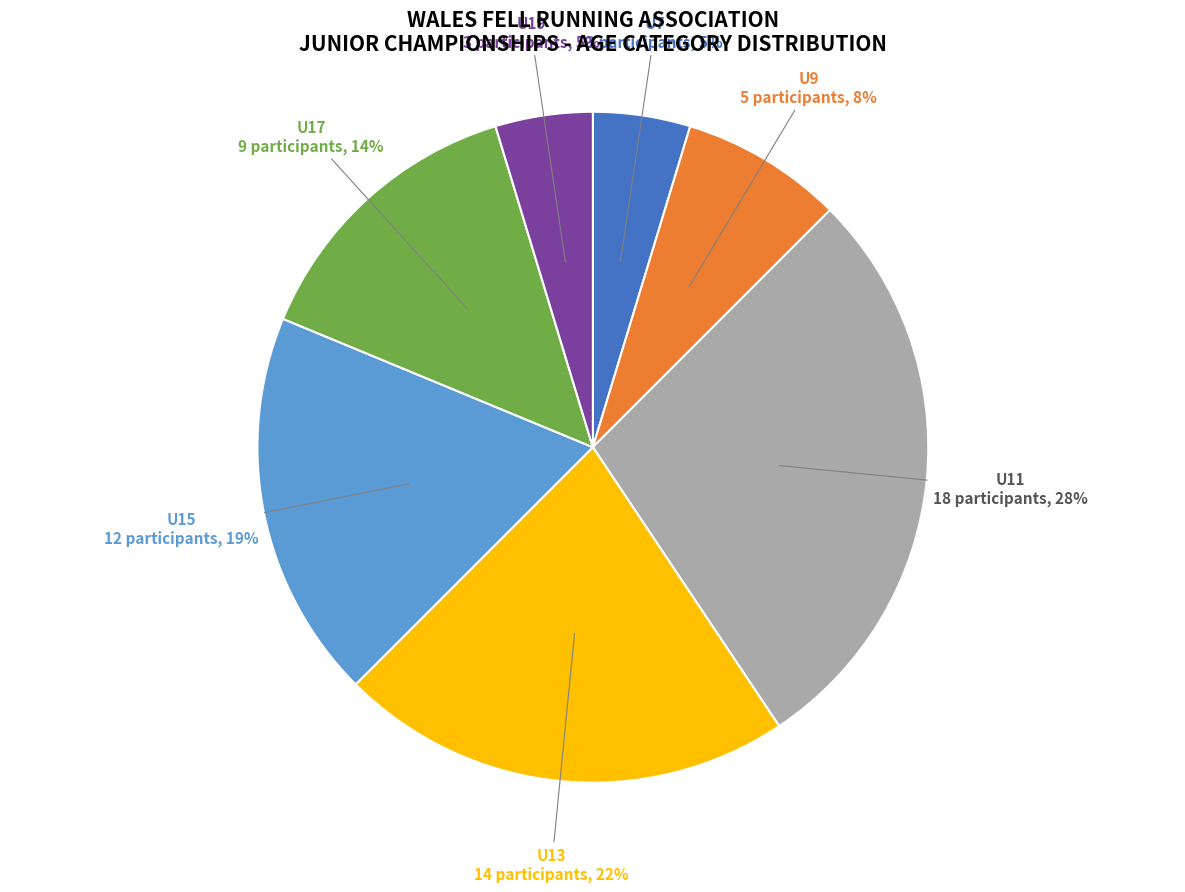

To the nearest percent, what is the difference between the largest and smallest slice percentages?

23%